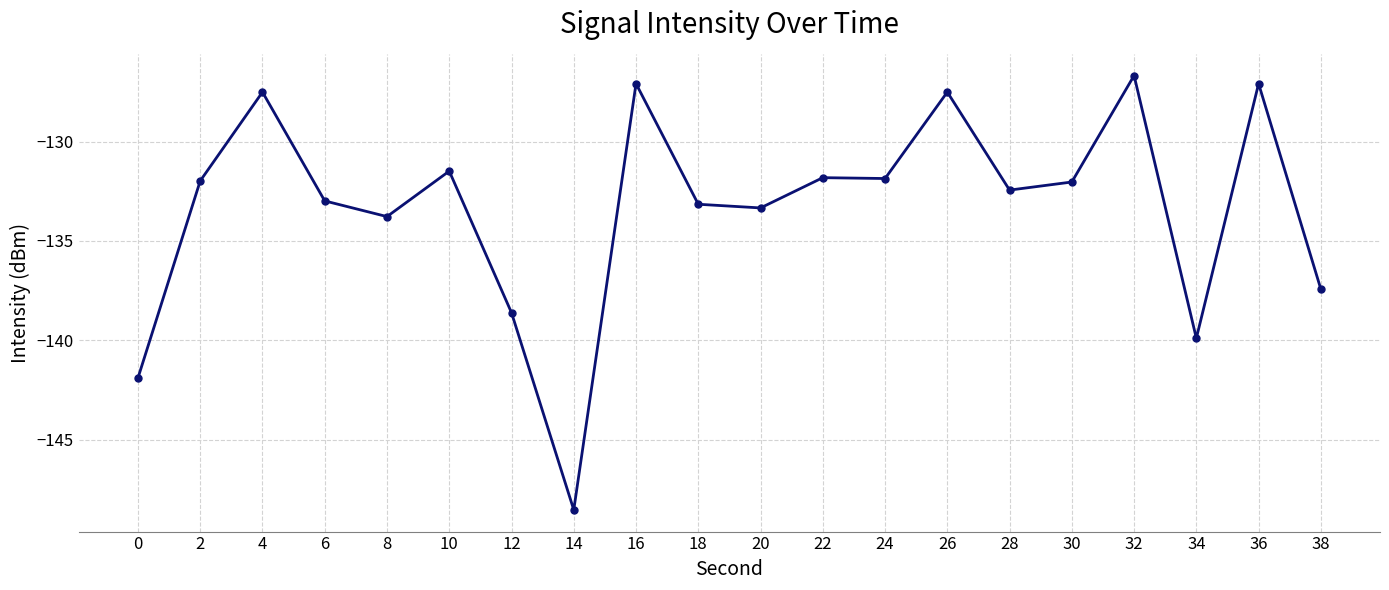

At which category does the chart reach its minimum across all series?

14